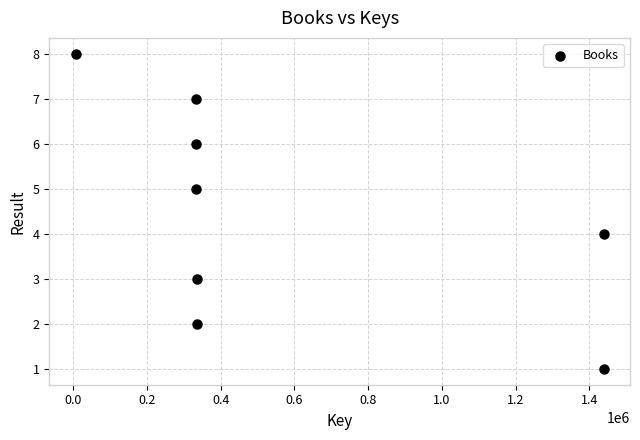

What is the range of X values (max minus min)?

1432040